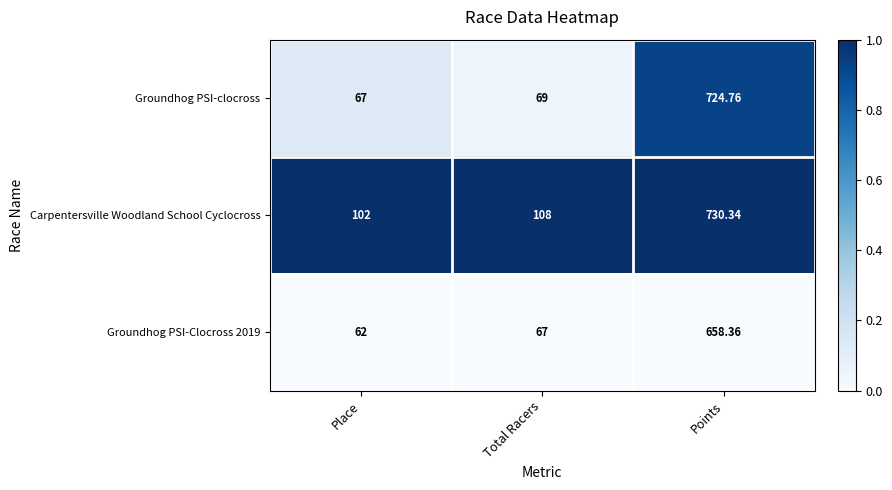

Which series has the largest total across all categories?

Carpentersville Woodland School Cyclocross